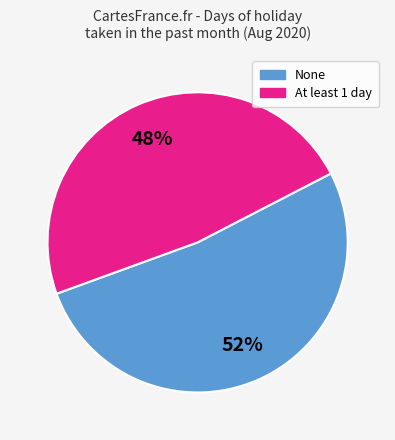

Count the number of slices in the pie.

2